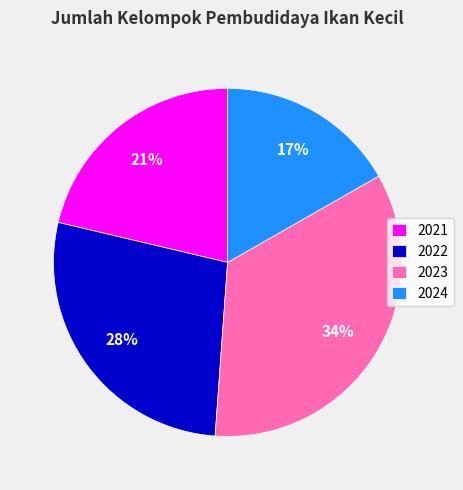

How many slices are in this pie chart?

4